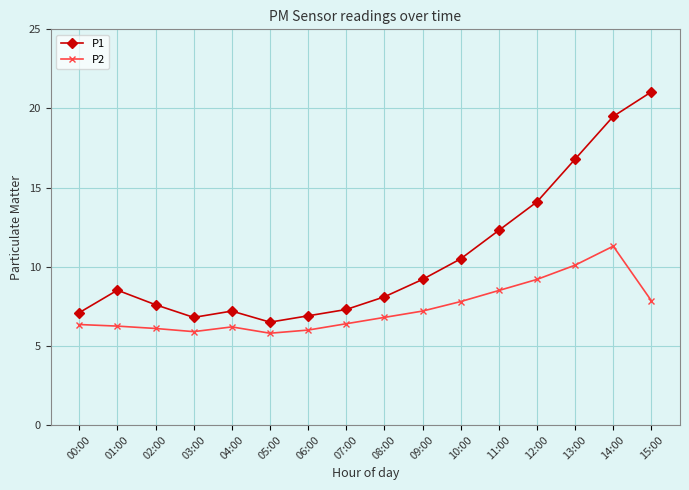

Is the value of P2 at 06:00 greater than the value of P1 at 14:00?

No